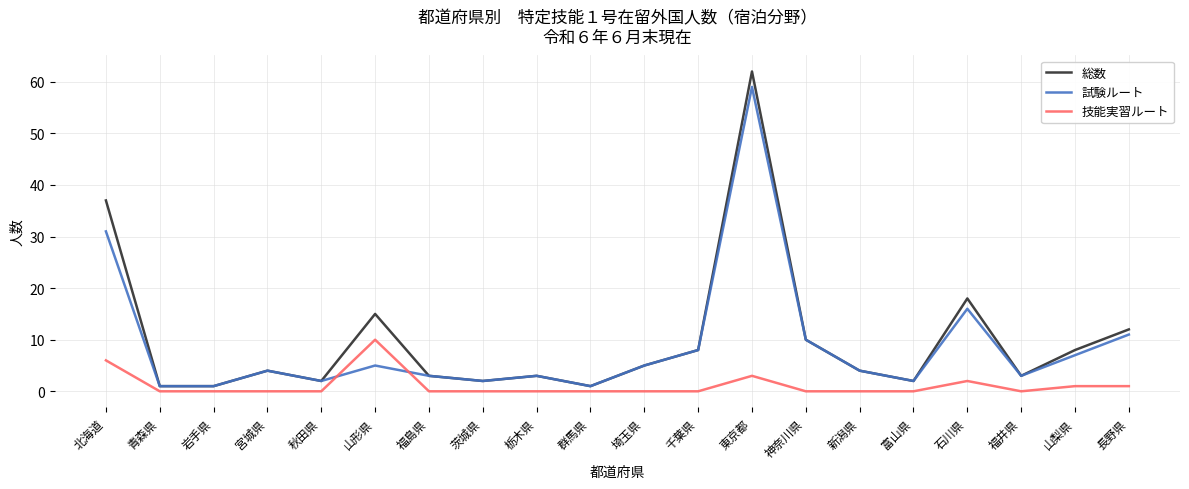

True or false: 試験ルート and 技能実習ルート cross at least once.

True